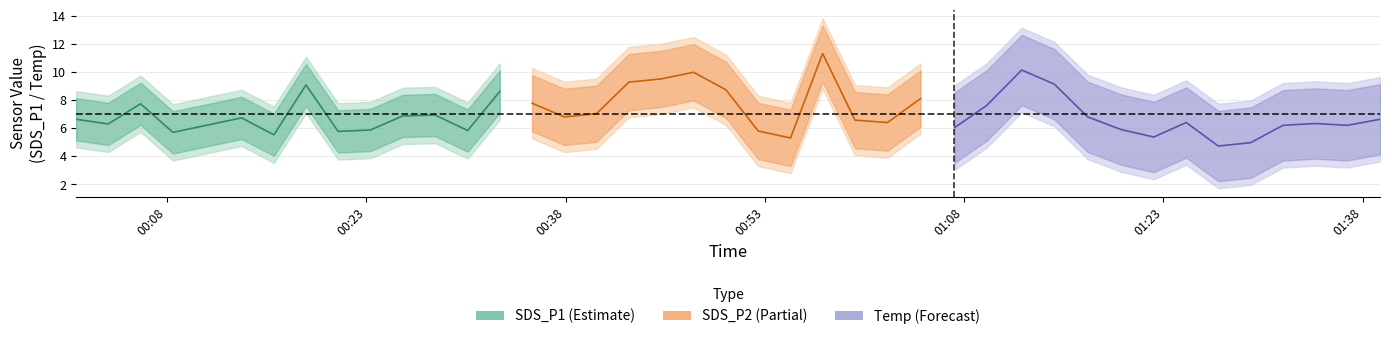

What is the difference between the SDS_P1 values at 12 and 23?

2.0